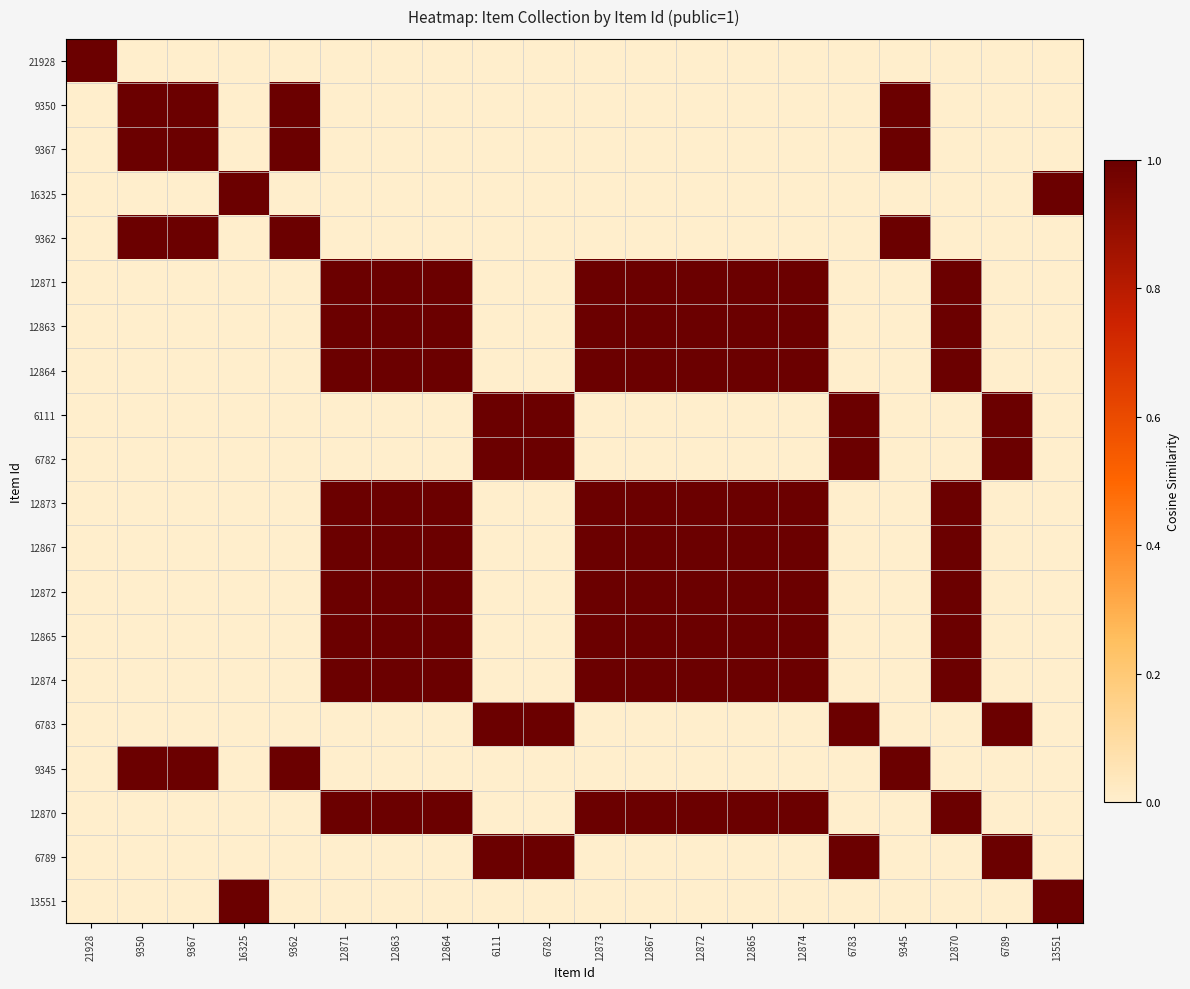

Rank the series by their maximum value, from lowest to highest.

21928, 9350, 9367, 16325, 9362, 12871, 12863, 12864, 6111, 6782, 12873, 12867, 12872, 12865, 12874, 6783, 9345, 12870, 6789, 13551